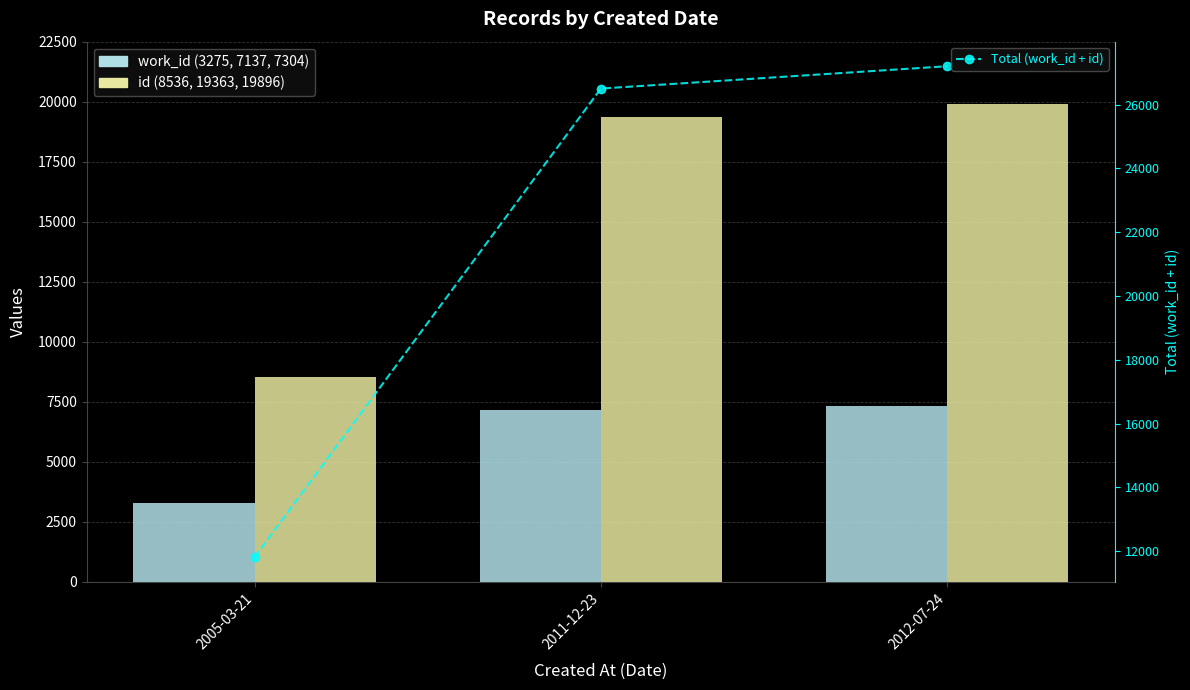

Between 2005-03-21 and 2012-07-24, which is larger?

2012-07-24